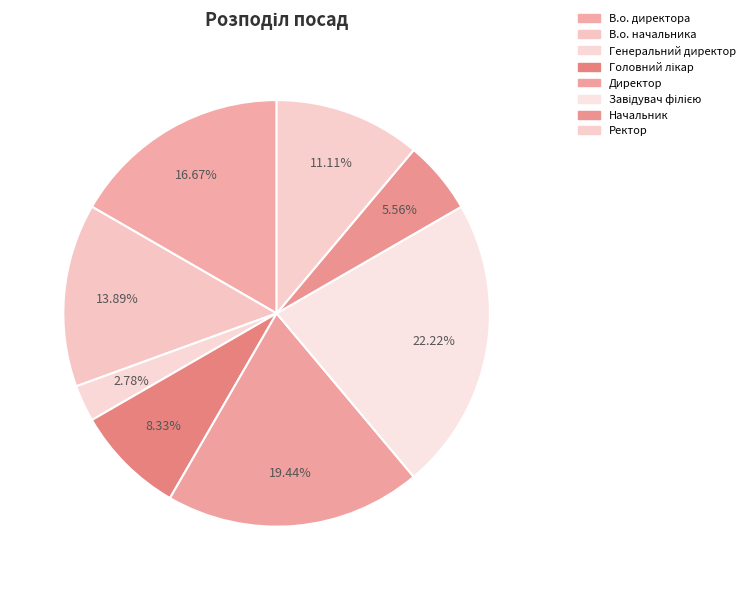

Rank the categories by value from lowest to highest.

Генеральний директор, Начальник, Головний лікар, Ректор, В.о. начальника, В.о. директора, Директор, Завідувач філією